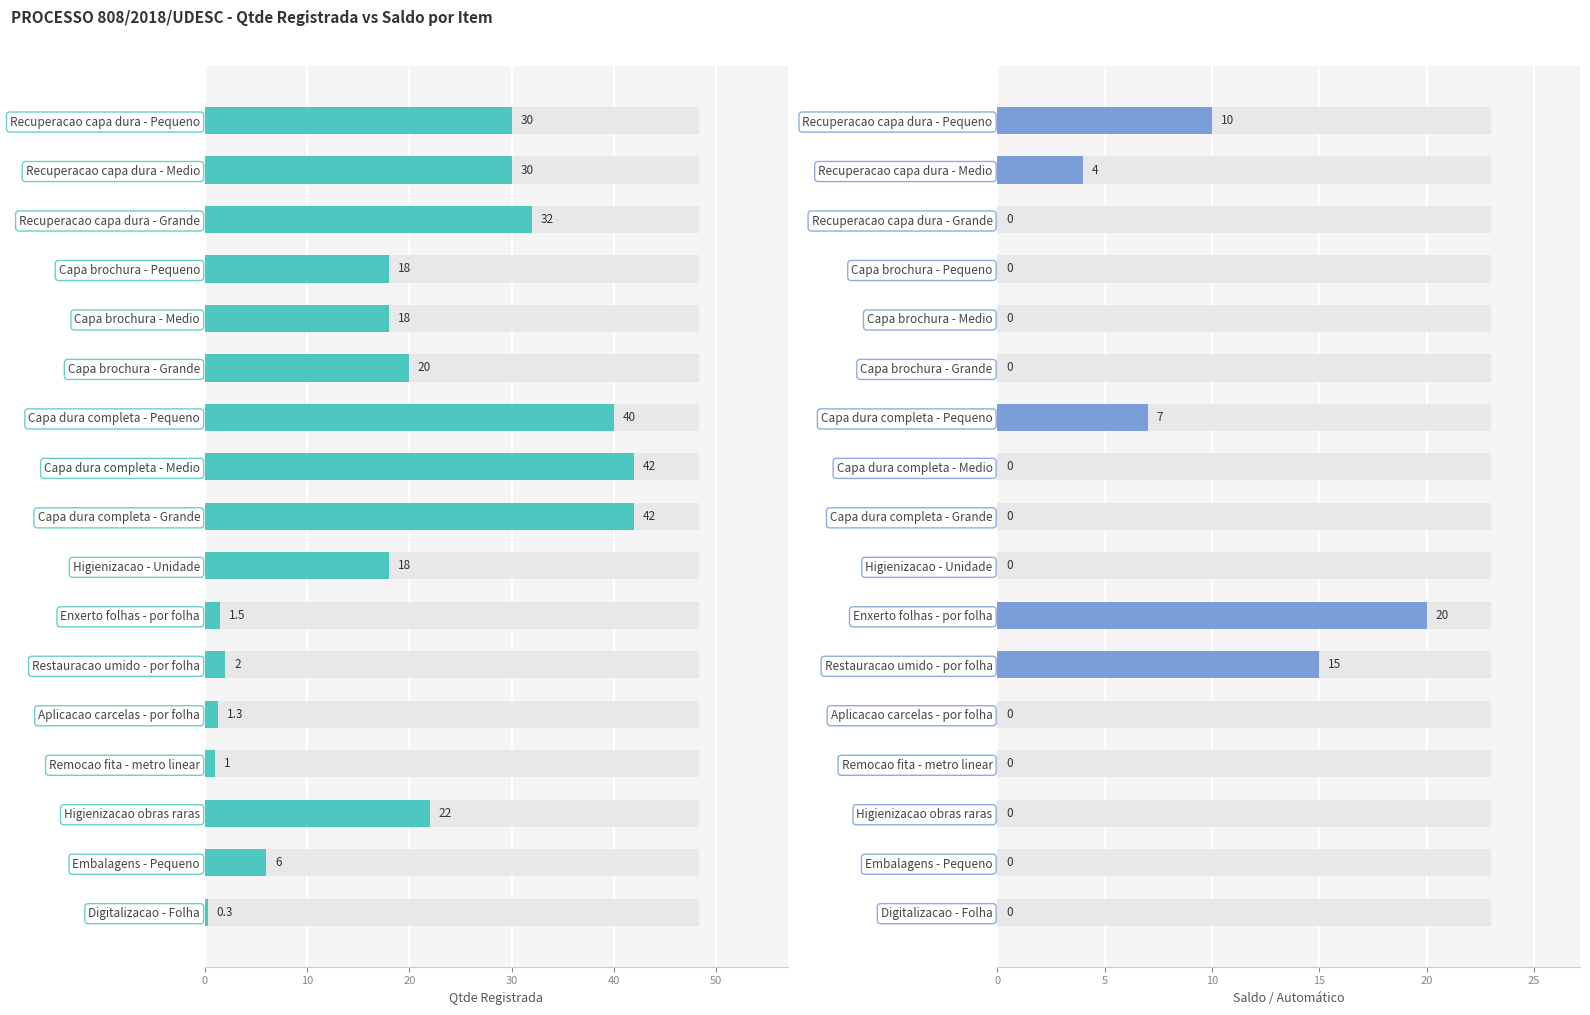

What is the difference between the Qtde Registrada values at Capa dura completa - Grande and Recuperacao capa dura - Pequeno?

12.0